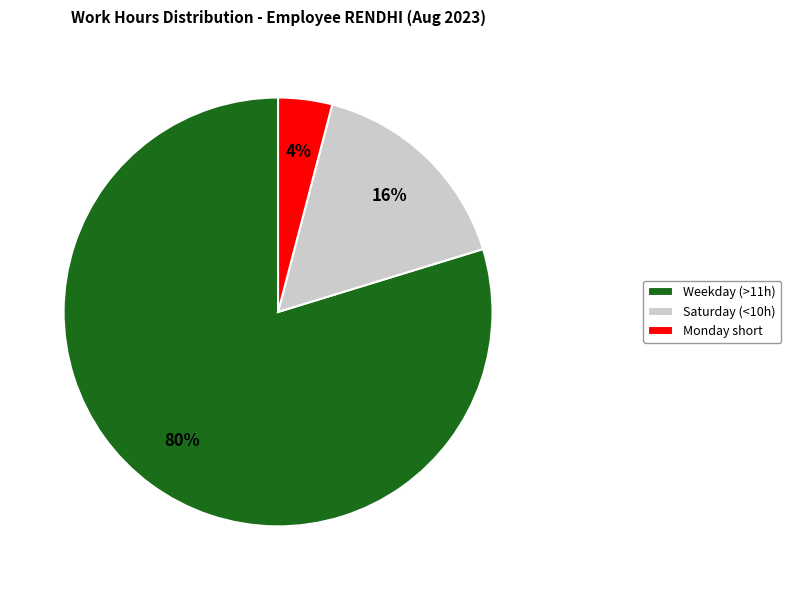

How many segments does this pie chart have?

3